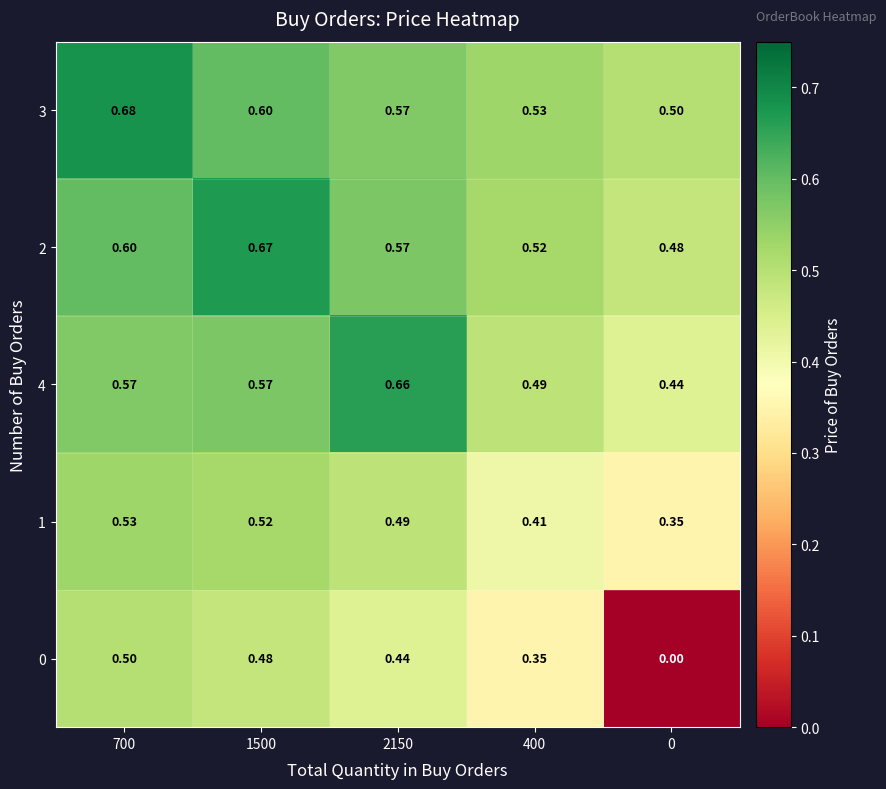

Rank the series at 0 from highest to lowest value.

3, 2, 4, 1, 0